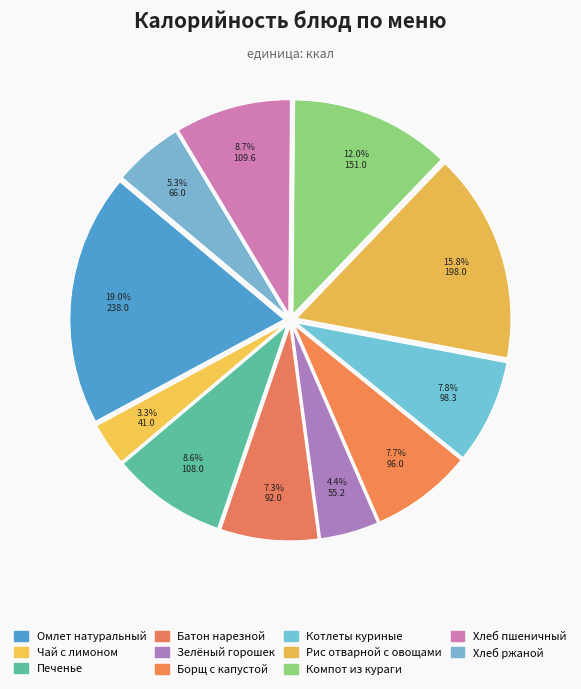

Count the number of slices in the pie.

11